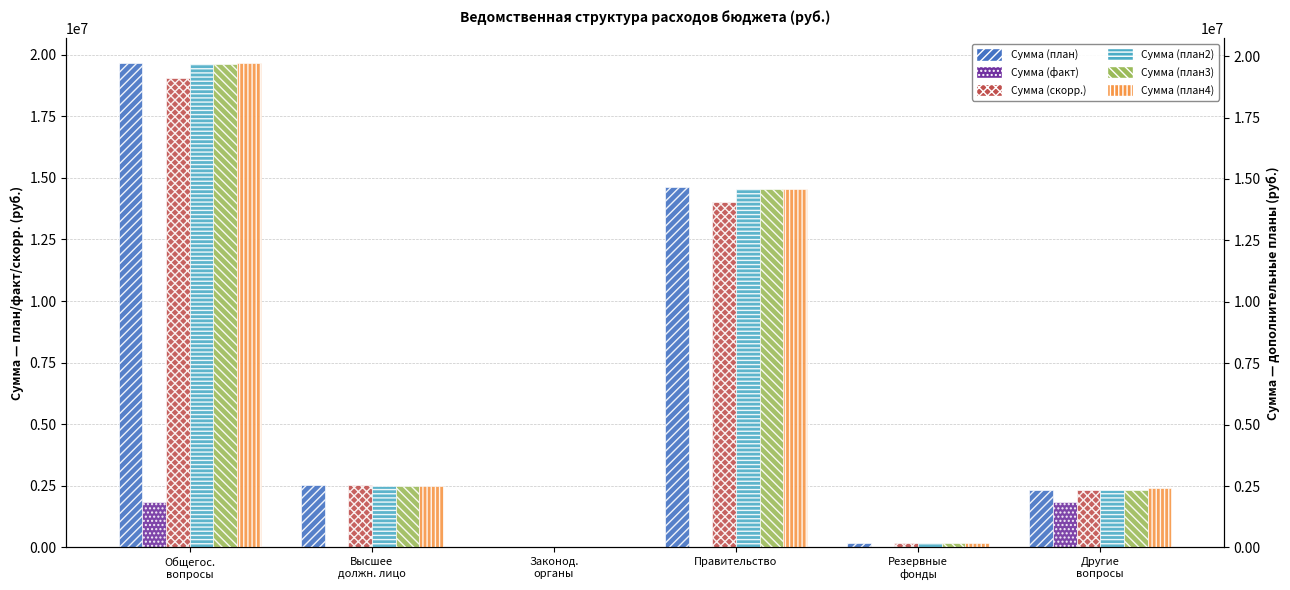

What is the total value across all series at Правительство?

72409344.4